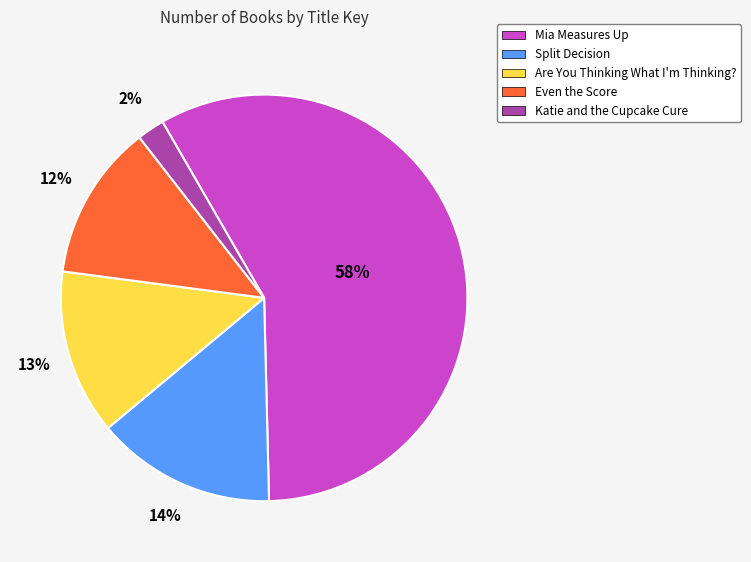

Combined, do Mia Measures Up and Katie and the Cupcake Cure account for over 50%?

Yes